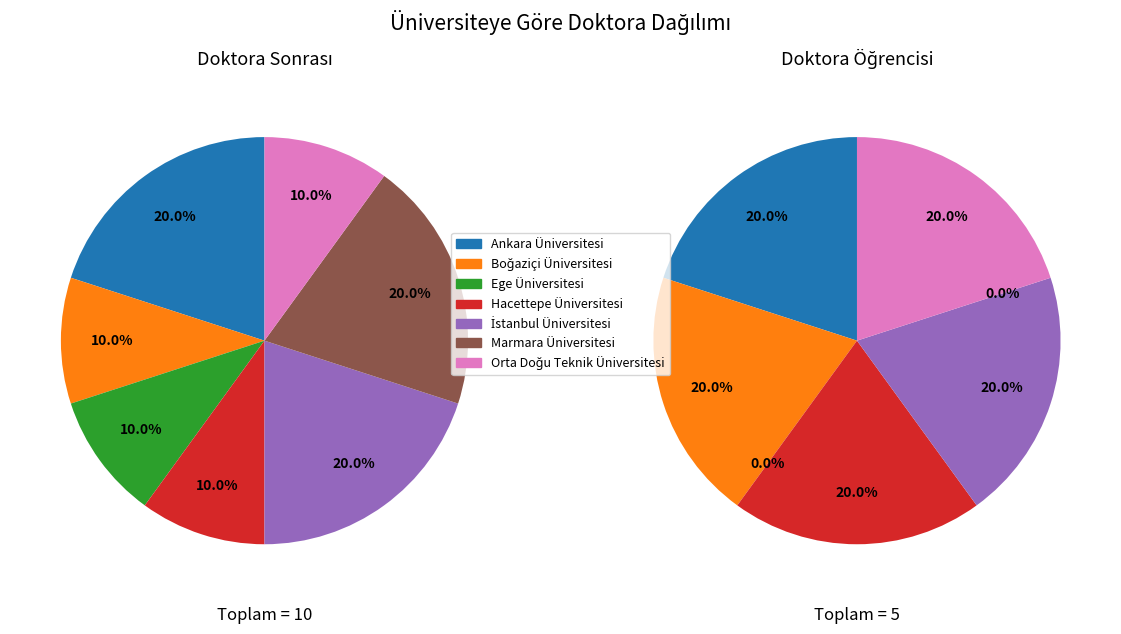

Is there a majority slice in this chart?

No